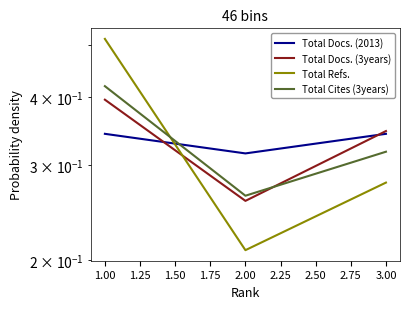

Does the chart display data point markers on the line(s)?

No